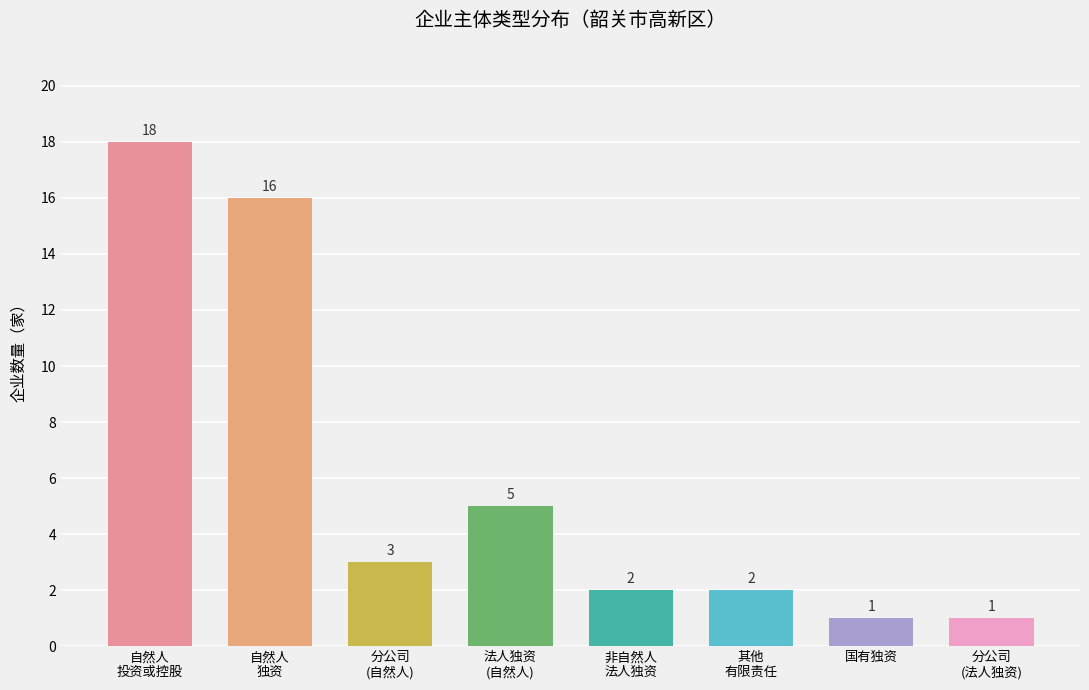

Is it true that the value at 国有独资 is 0?

False